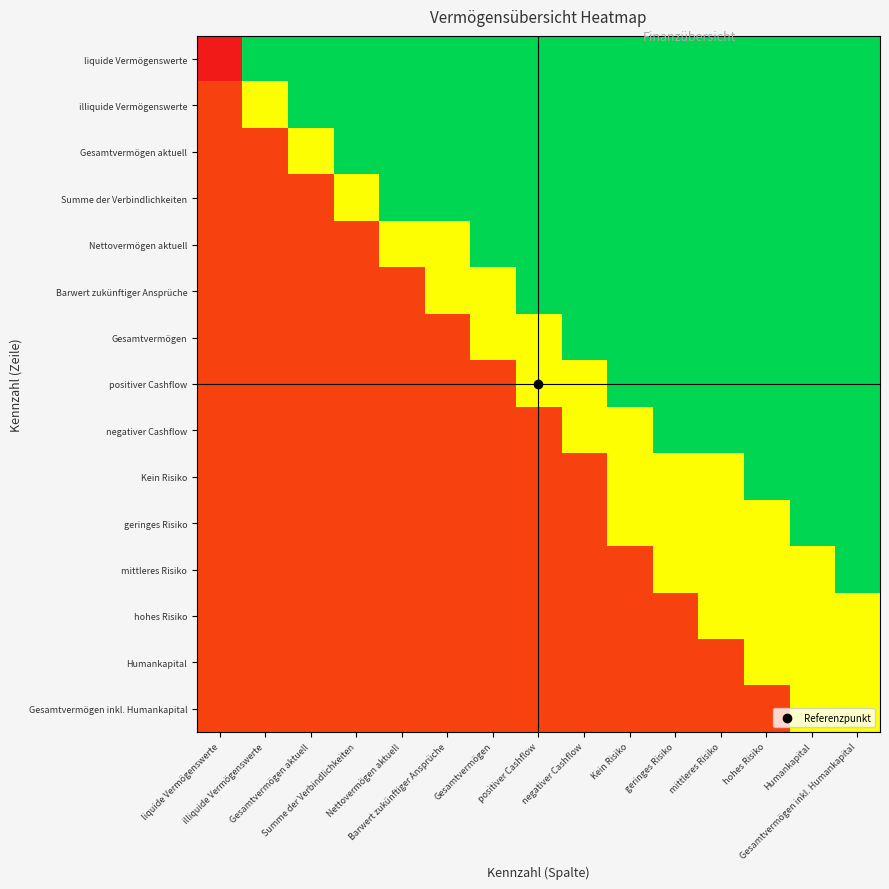

Which has a higher value, Humankapital or mittleres Risiko?

Humankapital